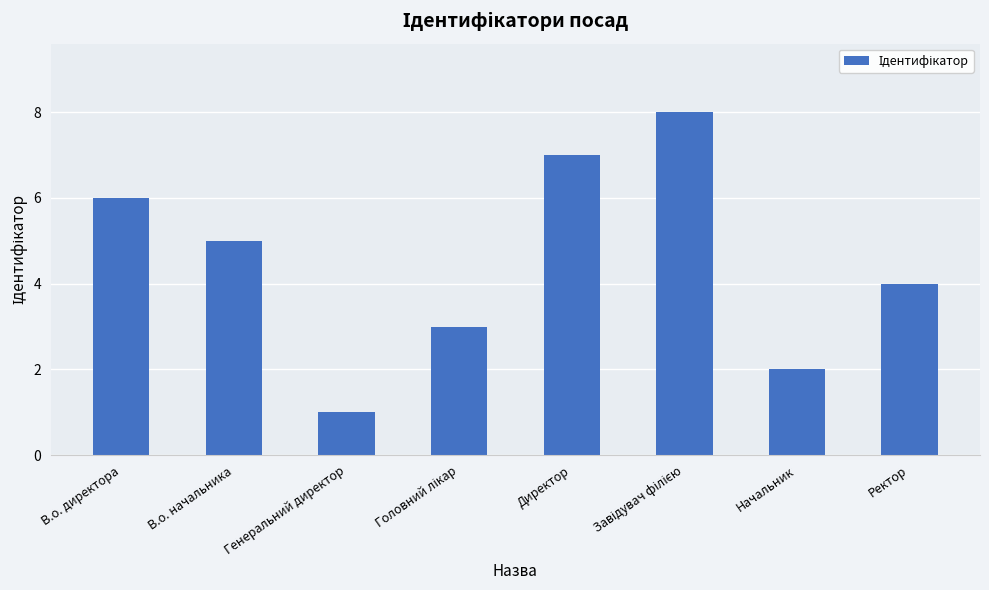

Reading left to right, extract all data points from this chart.

6	5	1	3	7	8	2	4